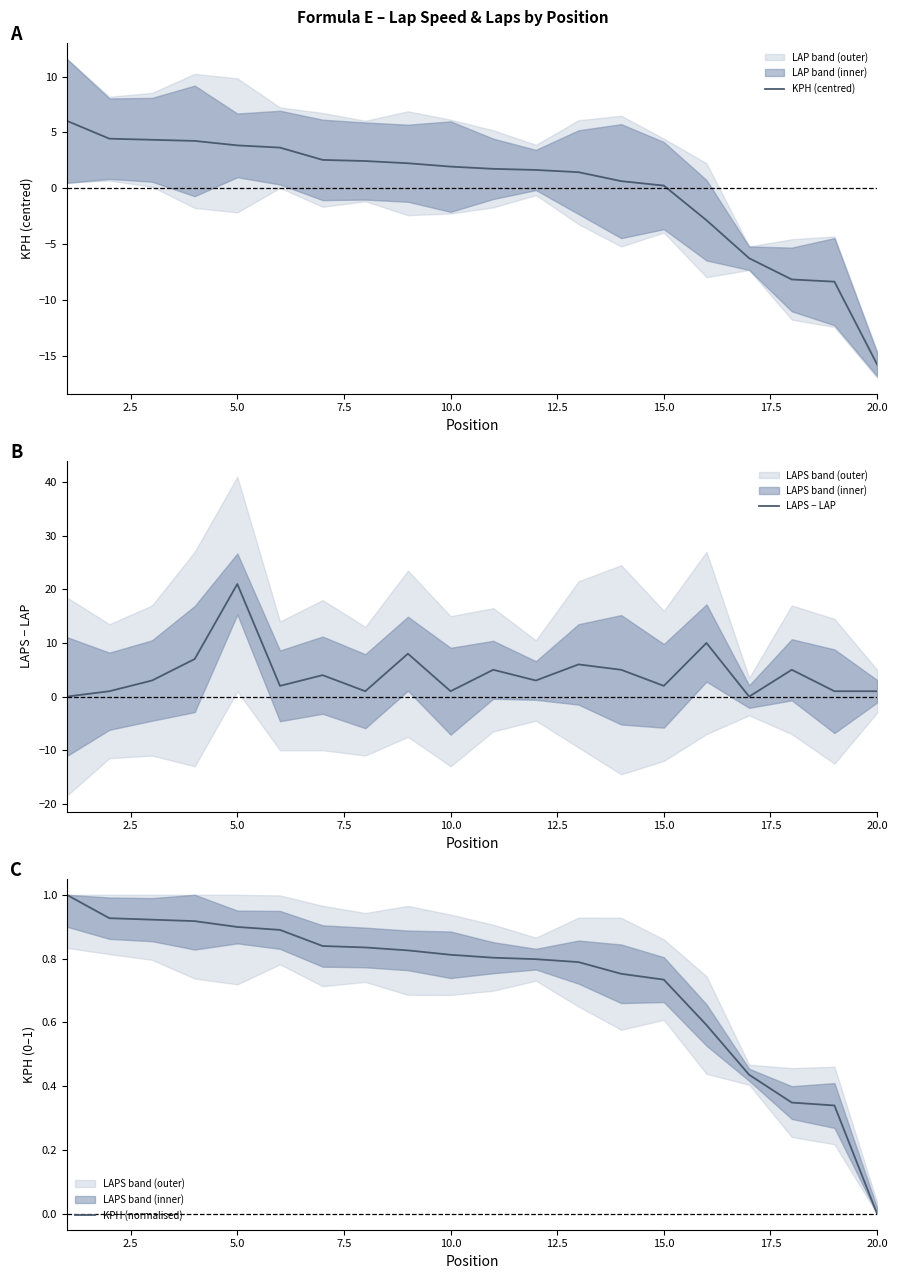

The KPH (centred) series shows 2.5 at 5.0. True or false?

False